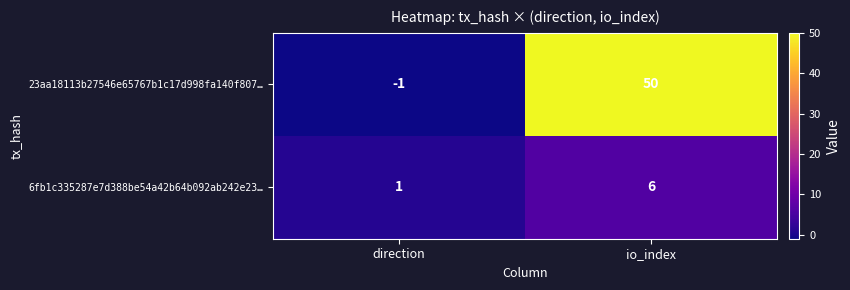

Between direction and io_index, which series saw the biggest shift?

23aa18113b27546e65767b1c17d998fa140f807…